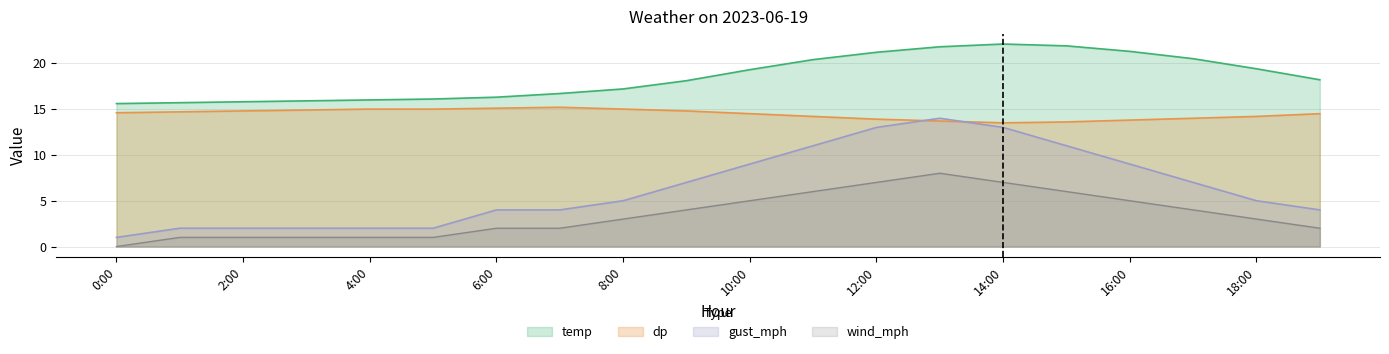

List the series in order of their peak value, highest first.

temp, dp, gust_mph, wind_mph